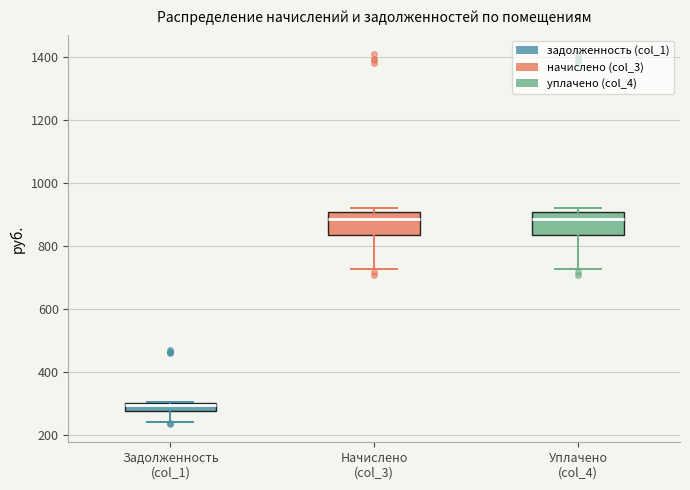

Where does the lower whisker of the box for Начислено (col_3) end on the y-axis? The values are not printed on the chart, so give them approximately, as read against the axis.

720